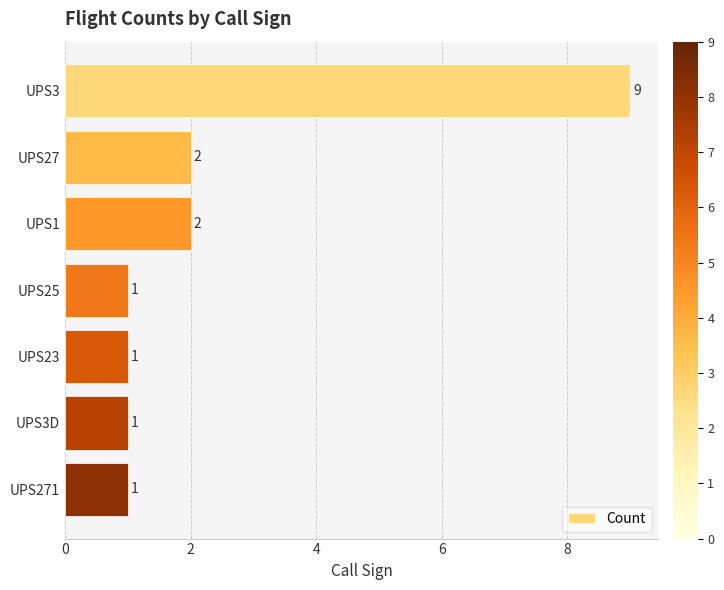

What is the ratio of the value at UPS23 to the value at UPS271?

1.0